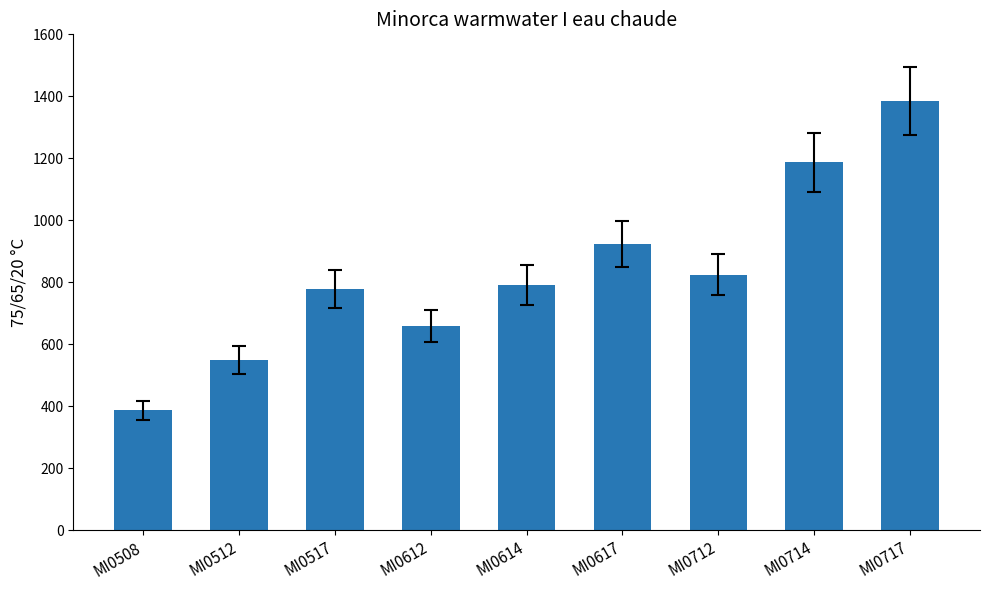

Are the bars horizontal?

No